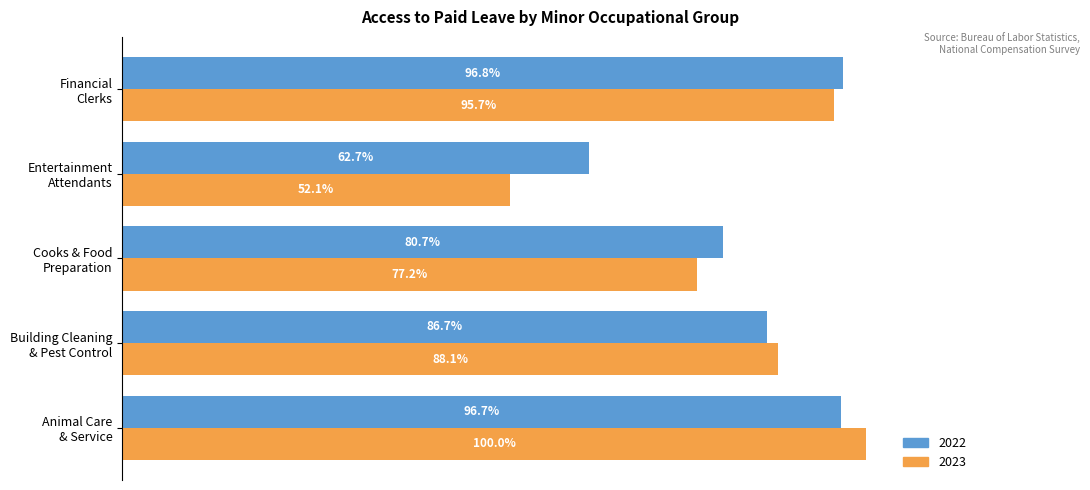

What are all the series names shown in the legend?

2022, 2023